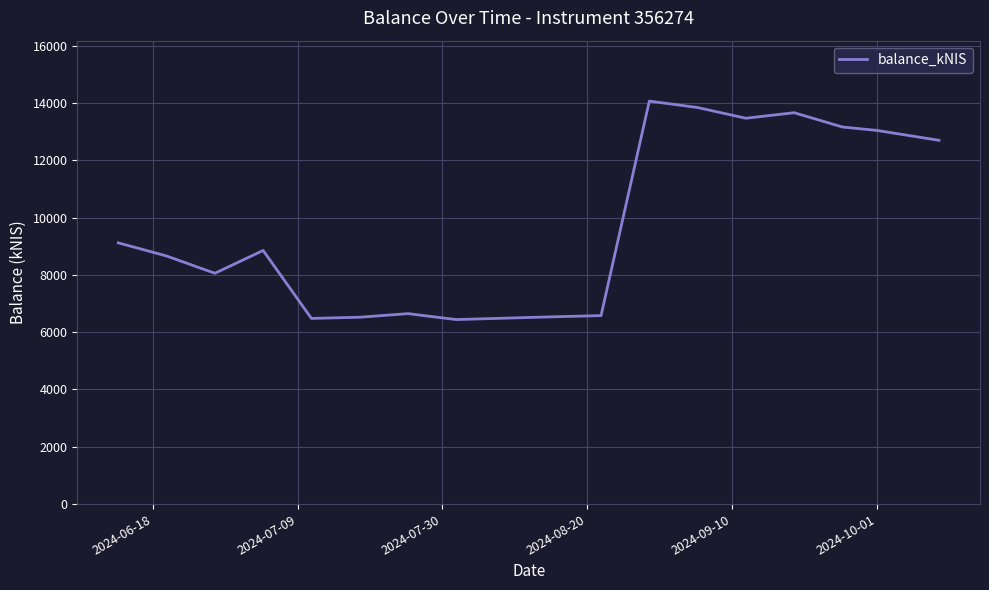

What is the difference between the maximum and minimum values?

7623.3